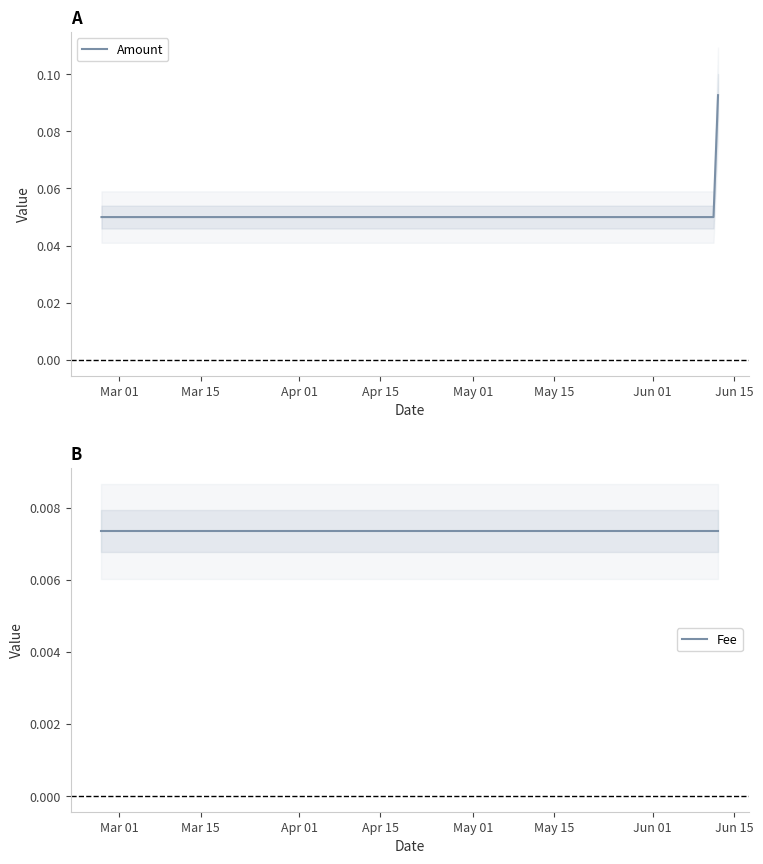

Reading right to left, list all the values displayed in this chart.

Amount: 0.1	0.1	0.1
Fee: 0.0	0.0	0.0